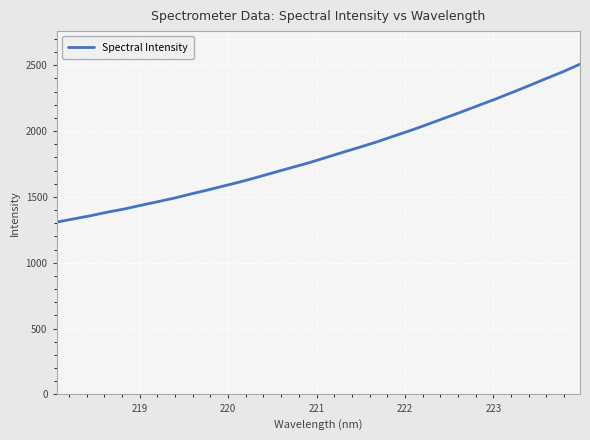

How many lines are shown in the chart?

1